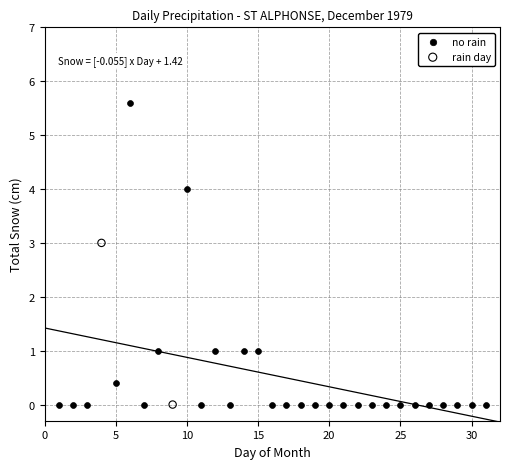

What are all the series names shown in the legend?

no rain, rain day